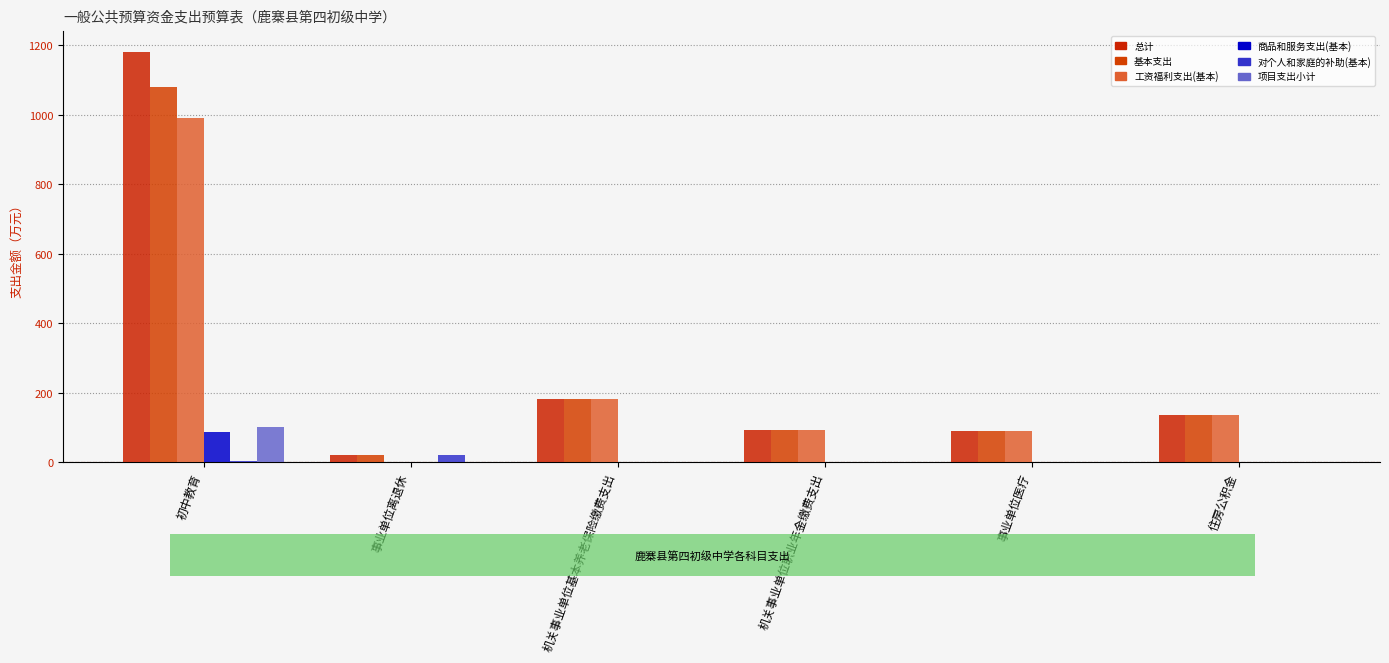

Count the number of categories in the chart.

6